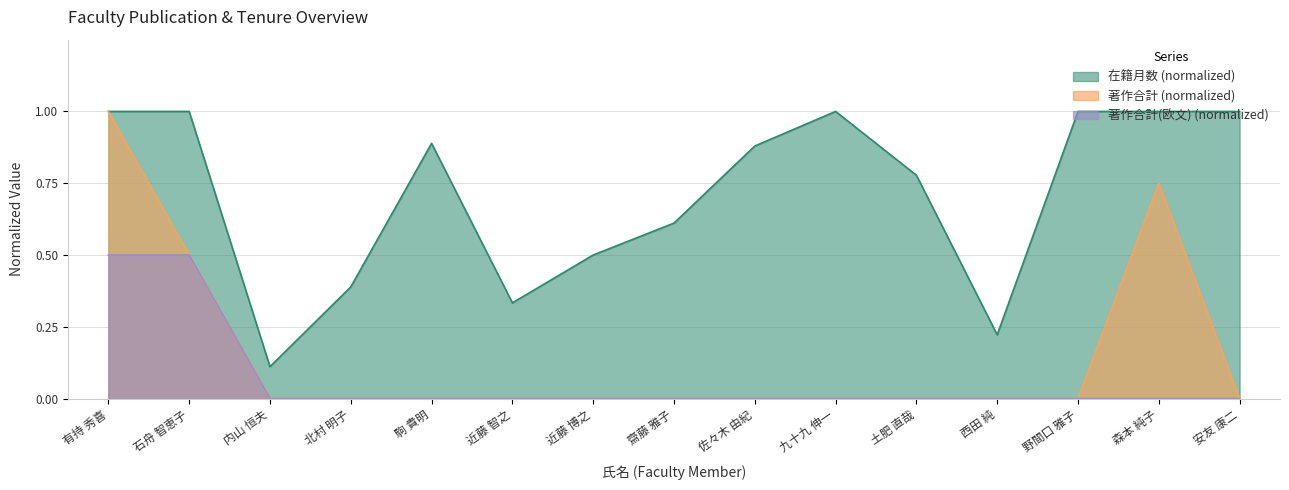

Which series has the widest spread of values?

著作合計 (normalized)